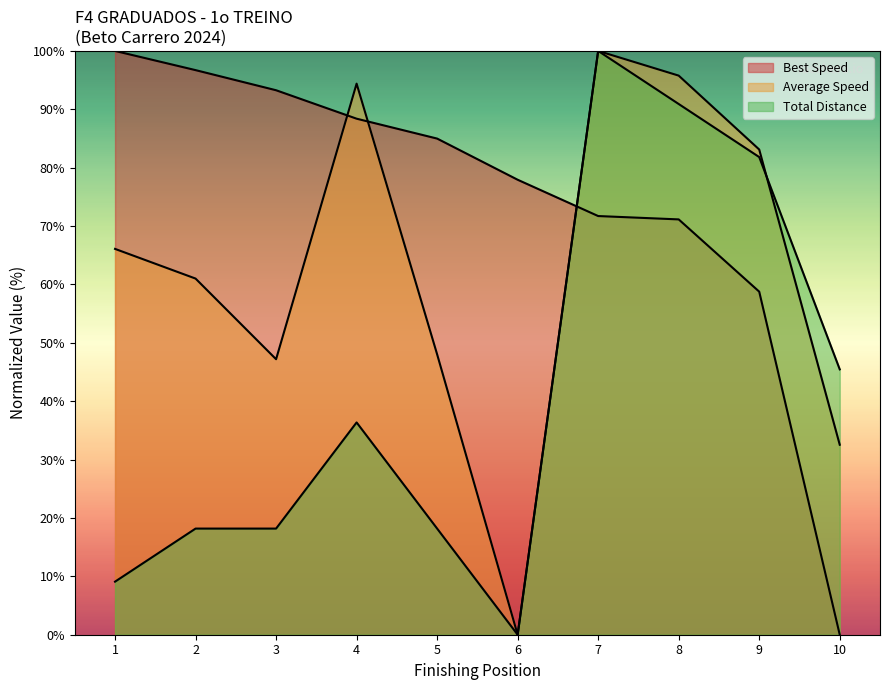

What is the difference between the maximum and second lowest values in the Total Laps series?

90.9